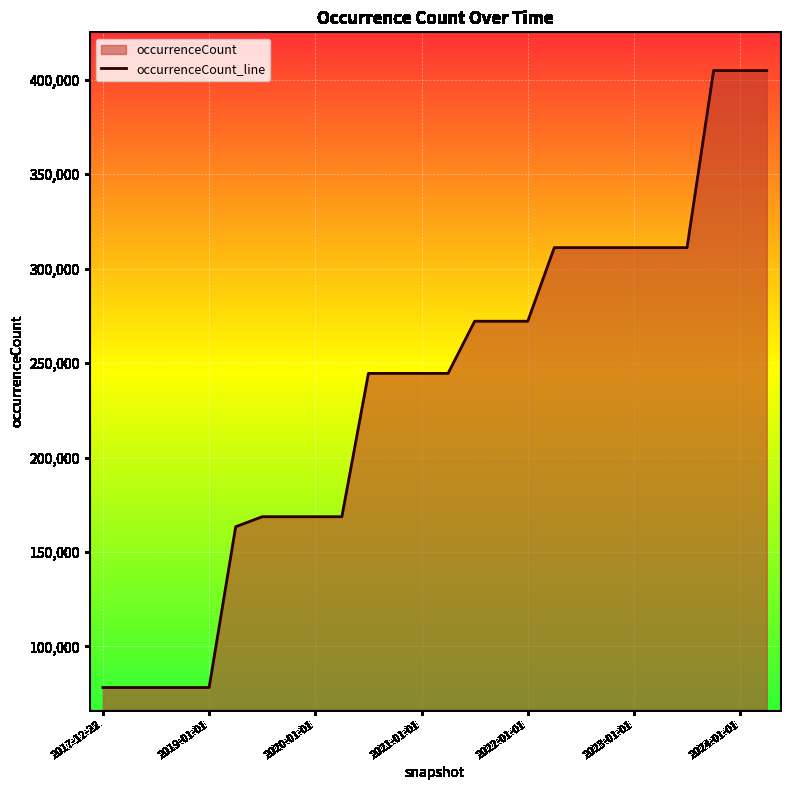

What is the sum of all values?

6105005